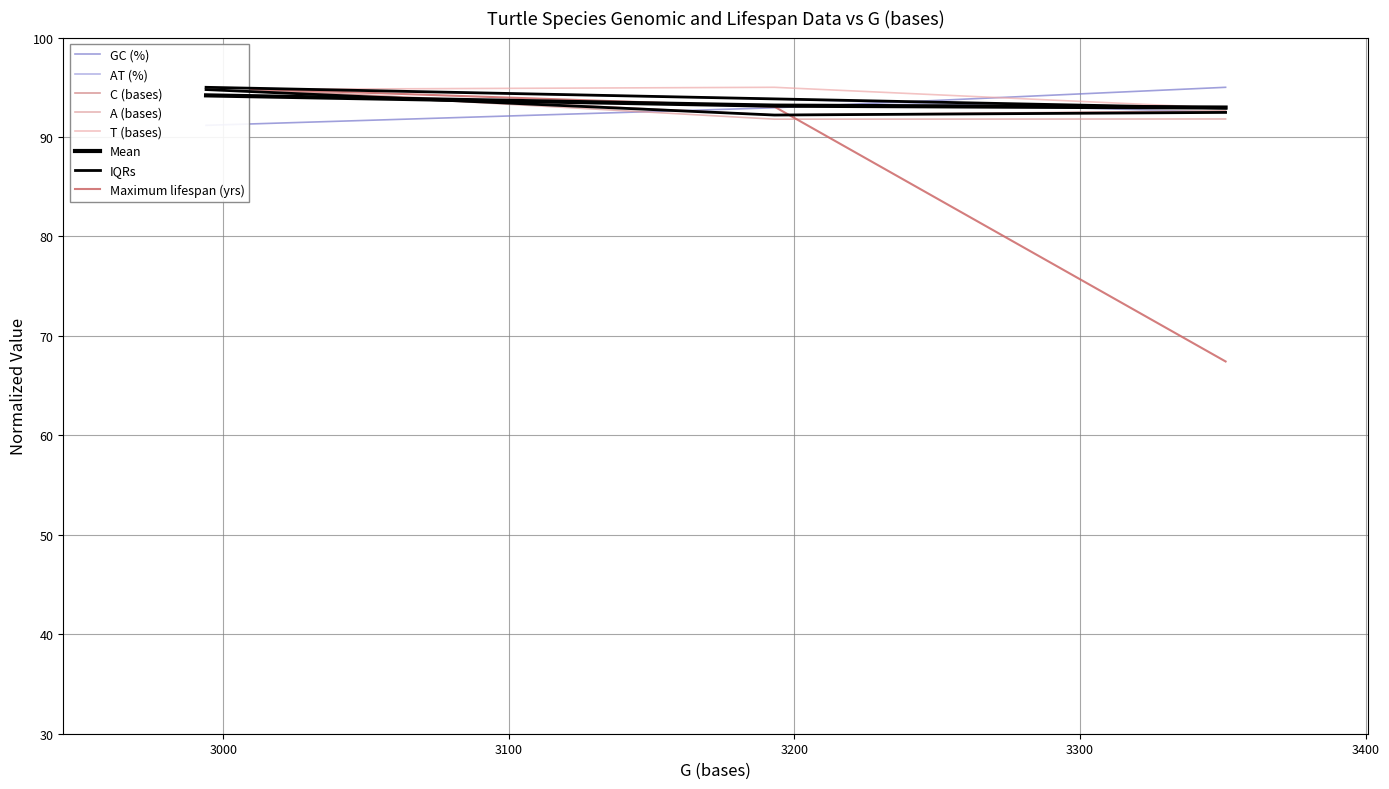

What is the minimum value for A (bases)?

91.8